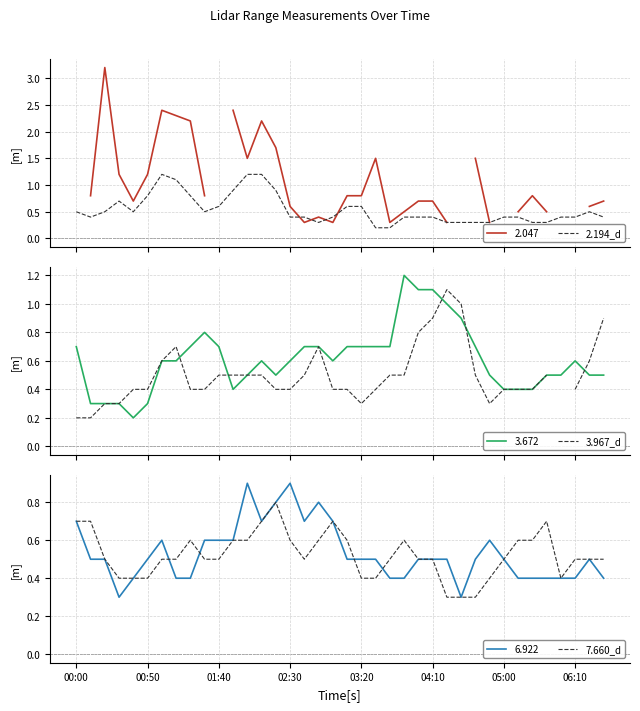

The 7.660_d series shows 0.4 at 00:50. True or false?

True